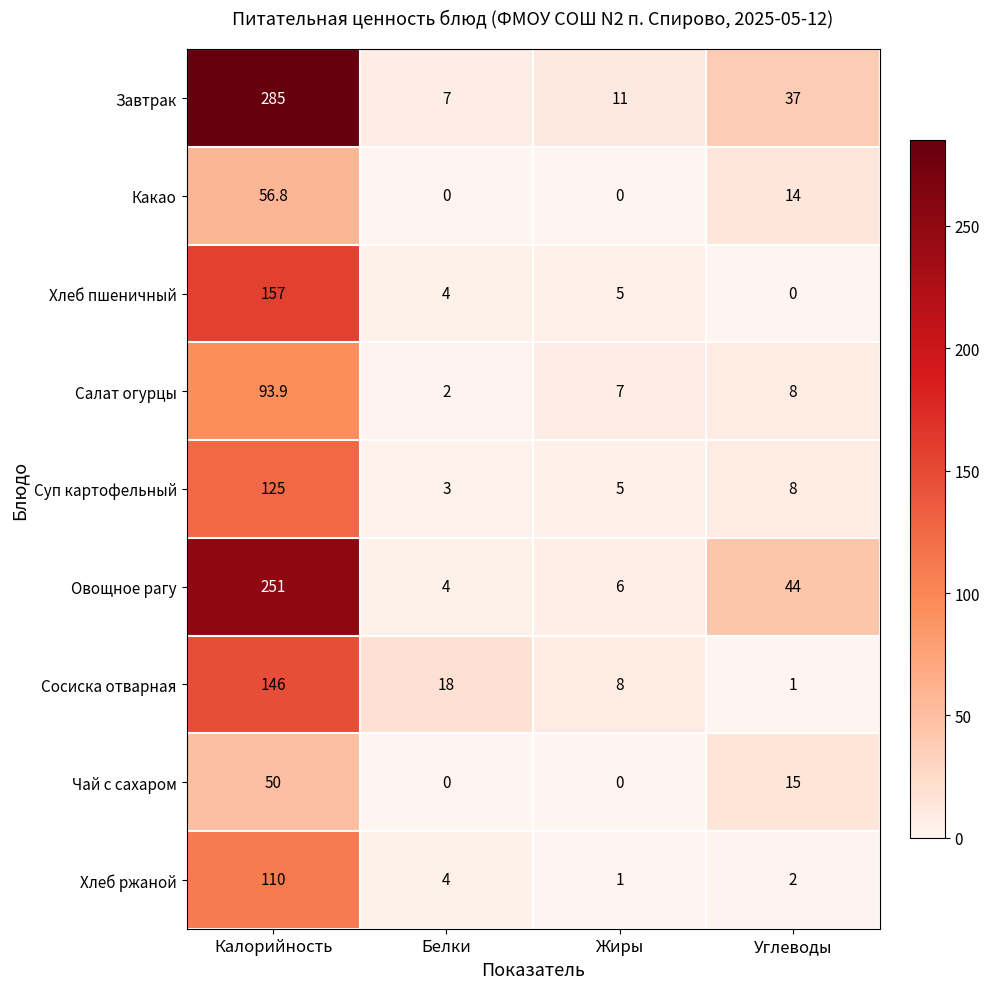

What is the difference between the second highest and second lowest values in the Салат огурцы series?

1.0